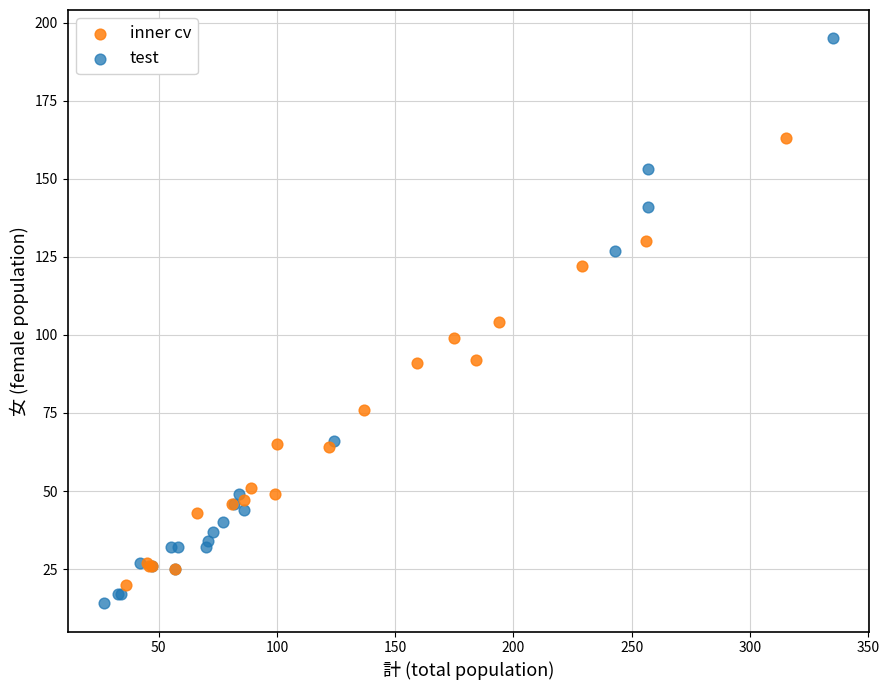

Which series has the widest spread of Y values?

test